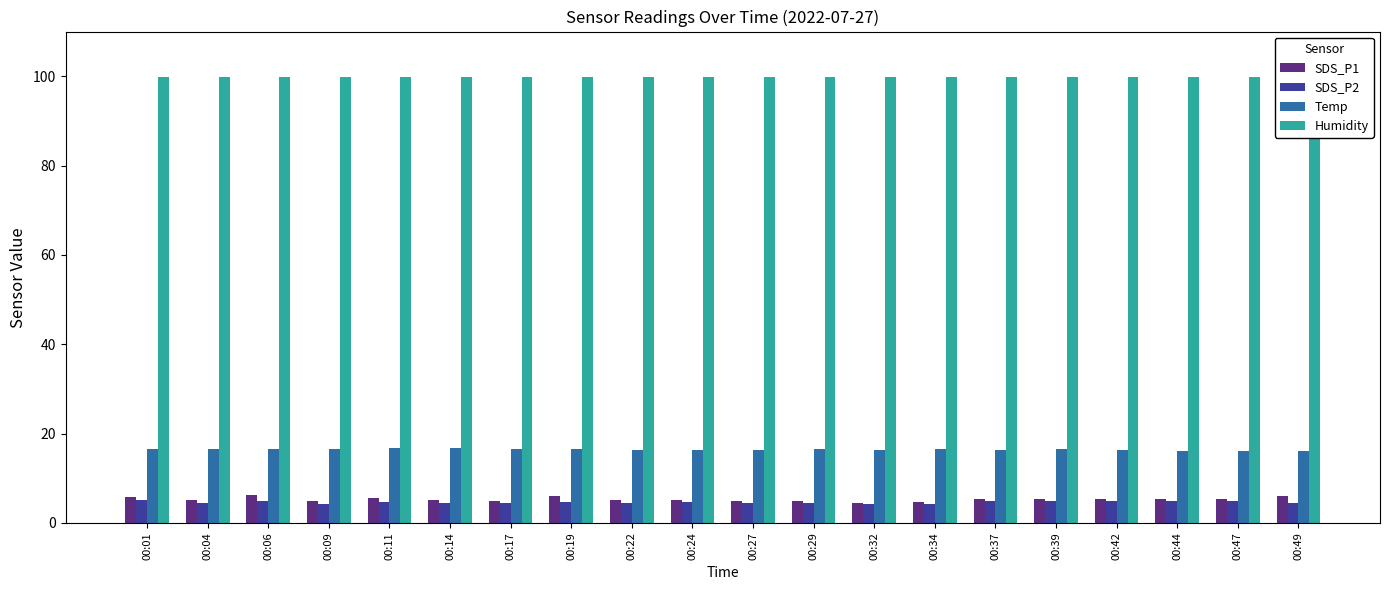

Reading left to right, transcribe all the data shown in this chart.

SDS_P1: 00:01=5.7	00:04=5.2	00:06=6.2	00:09=4.8	00:11=5.5	00:14=5.2	00:17=4.9	00:19=6.0	00:22=5.2	00:24=5.1	00:27=4.8	00:29=4.9	00:32=4.5	00:34=4.7	00:37=5.3	00:39=5.4	00:42=5.3	00:44=5.4	00:47=5.3	00:49=6.1
SDS_P2: 00:01=5.2	00:04=4.4	00:06=4.9	00:09=4.2	00:11=4.6	00:14=4.4	00:17=4.4	00:19=4.7	00:22=4.5	00:24=4.7	00:27=4.4	00:29=4.3	00:32=4.2	00:34=4.2	00:37=4.8	00:39=4.8	00:42=4.8	00:44=4.9	00:47=4.8	00:49=4.3
Temp: 00:01=16.6	00:04=16.6	00:06=16.5	00:09=16.5	00:11=16.8	00:14=16.8	00:17=16.6	00:19=16.6	00:22=16.3	00:24=16.4	00:27=16.3	00:29=16.5	00:32=16.3	00:34=16.5	00:37=16.3	00:39=16.5	00:42=16.2	00:44=16.1	00:47=16.1	00:49=16.1
Humidity: 00:01=99.9	00:04=99.9	00:06=99.9	00:09=99.9	00:11=99.9	00:14=99.9	00:17=99.9	00:19=99.9	00:22=99.9	00:24=99.9	00:27=99.9	00:29=99.9	00:32=99.9	00:34=99.9	00:37=99.9	00:39=99.9	00:42=99.9	00:44=99.9	00:47=99.9	00:49=99.9